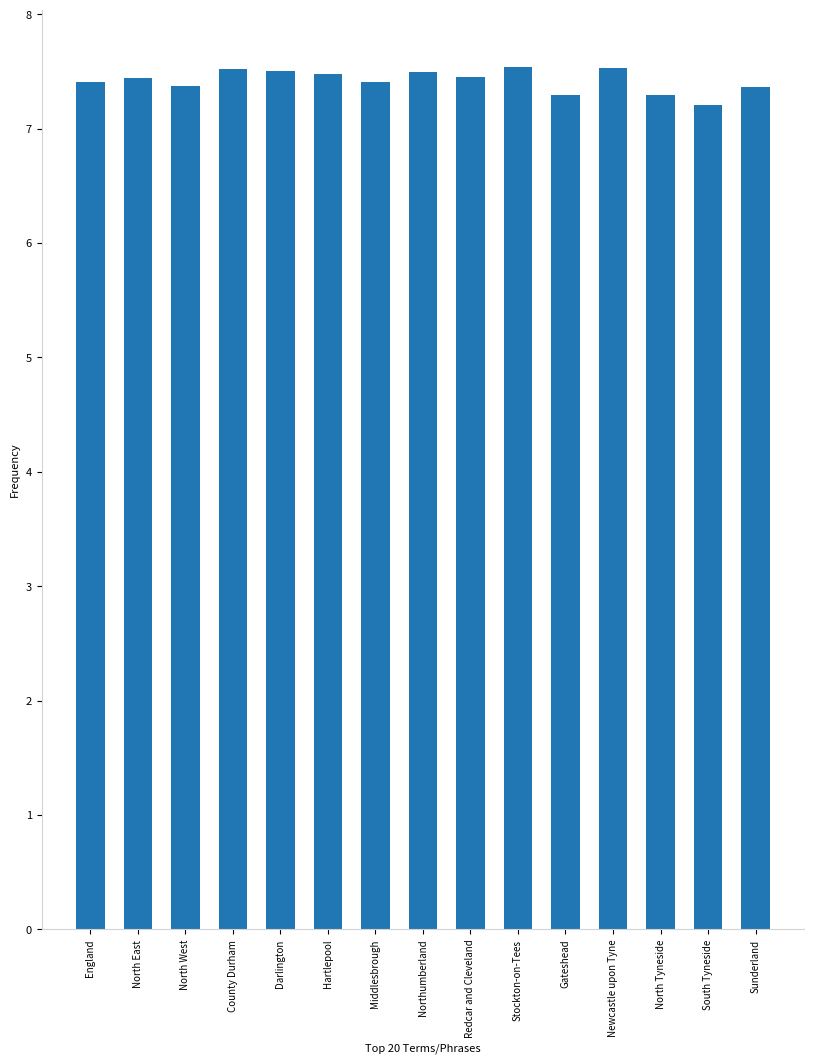

Approximately how many times larger is the value at Hartlepool compared to North East?

1.0